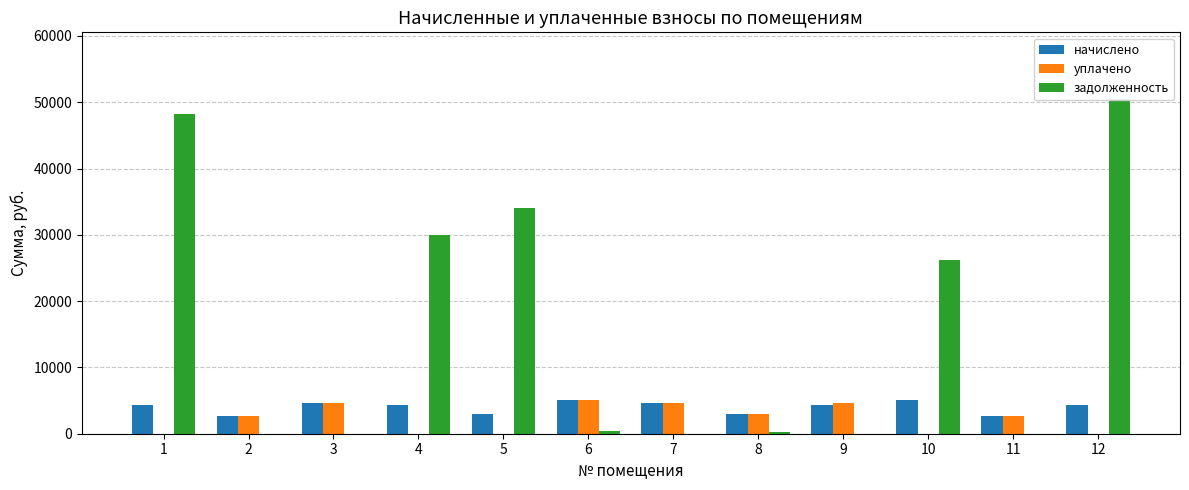

What is the sum of all задолженность values?

189612.7